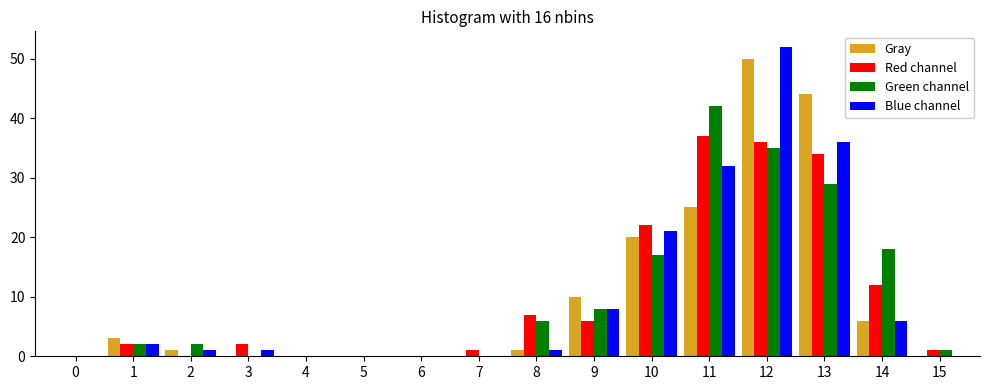

What is the sum of all Red channel values?

160